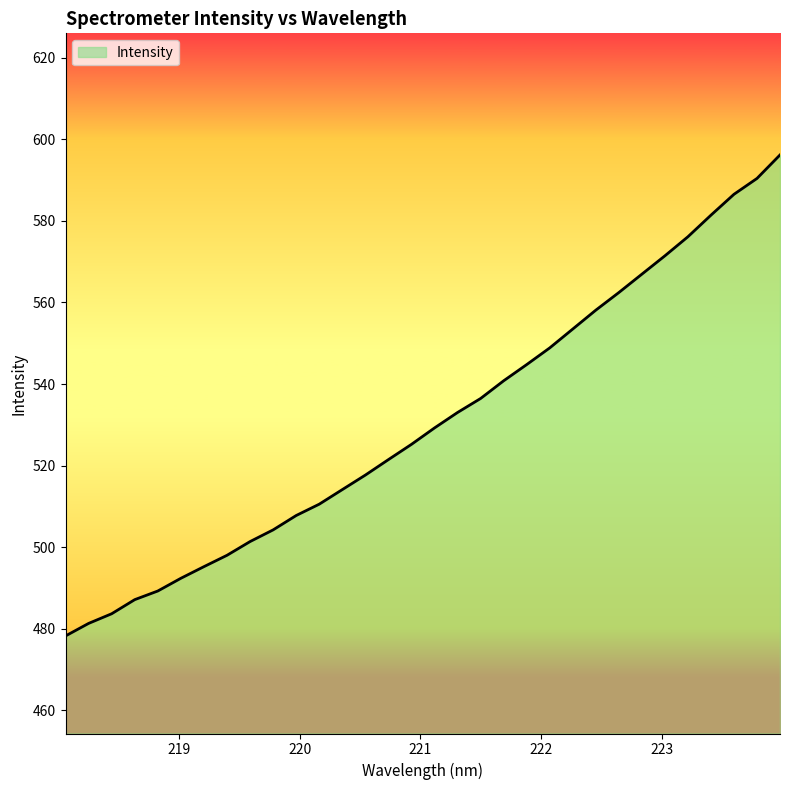

What is the smallest value displayed?

478.3